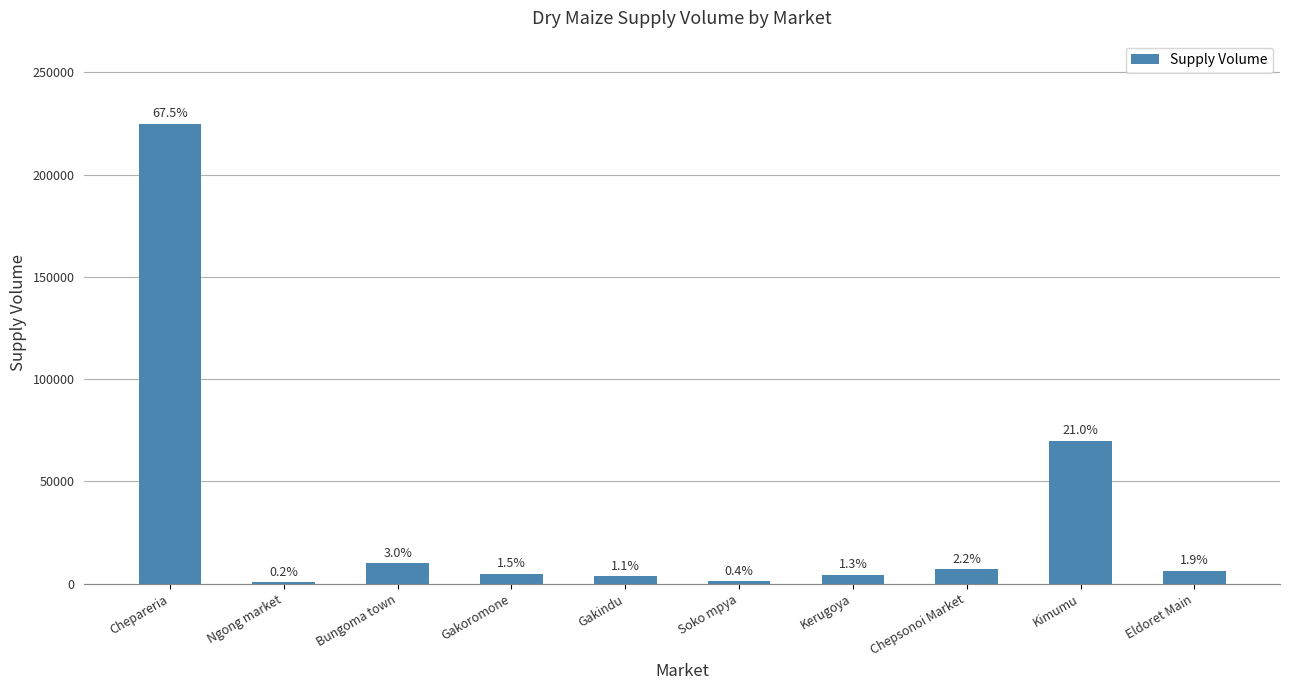

Which label corresponds to the largest value in the chart?

Chepareria